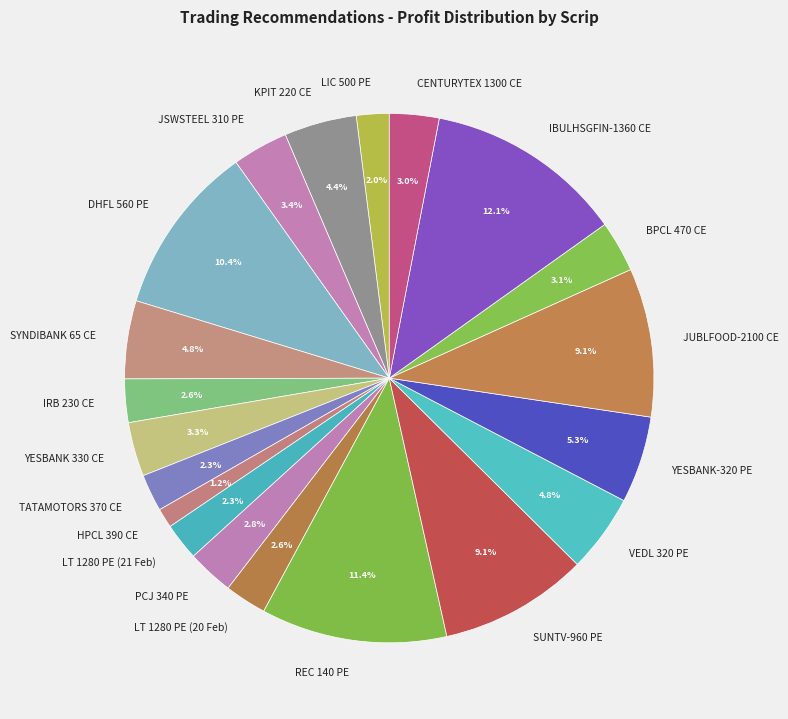

To the nearest percent, what portion does SUNTV-960 PE represent?

9%